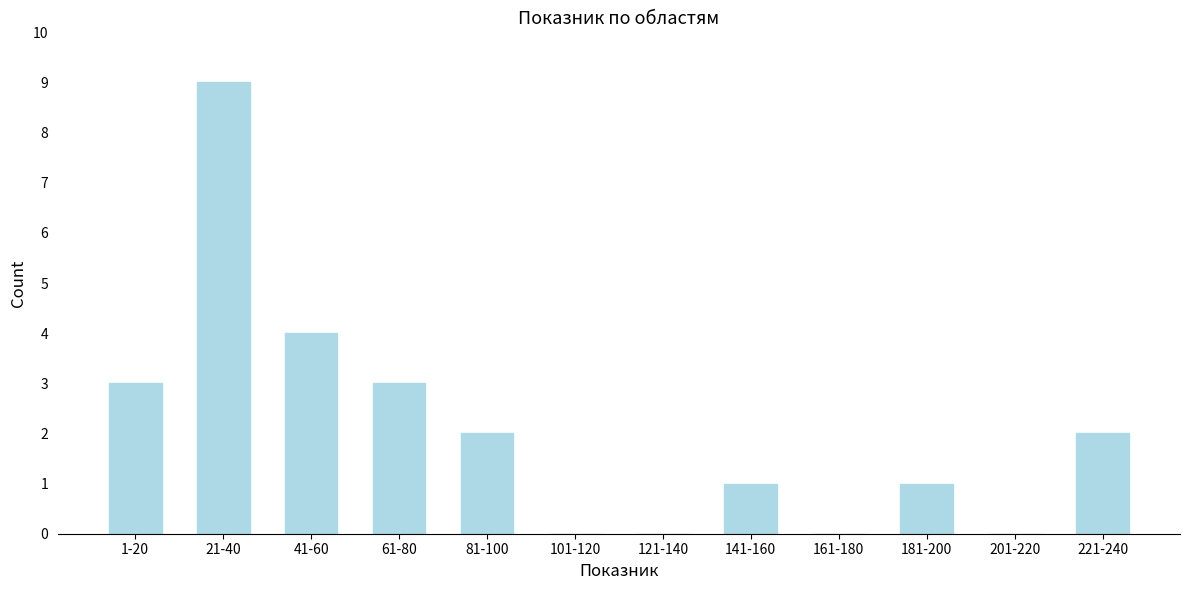

Reading left to right, transcribe all the data shown in this chart.

1-20=3	21-40=9	41-60=4	61-80=3	81-100=2	101-120=0	121-140=0	141-160=1	161-180=0	181-200=1	201-220=0	221-240=2